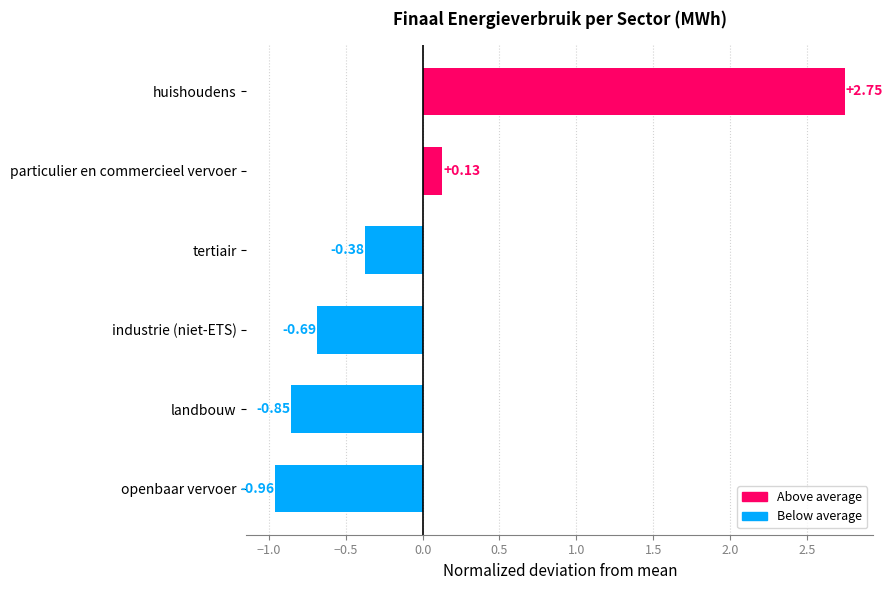

Where is the data nearest to the value 0?

particulier en commercieel vervoer